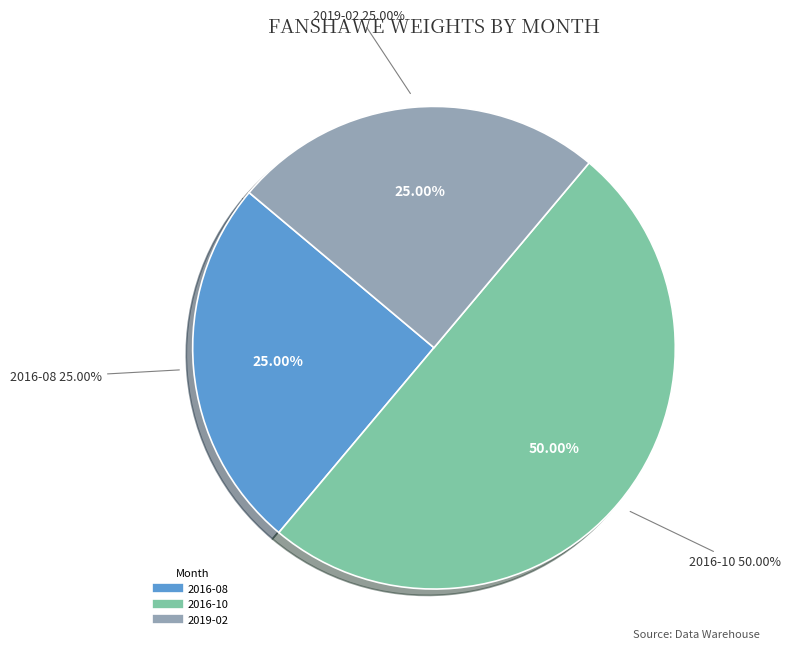

Rank the categories by value from highest to lowest.

2016-10, 2016-08, 2019-02